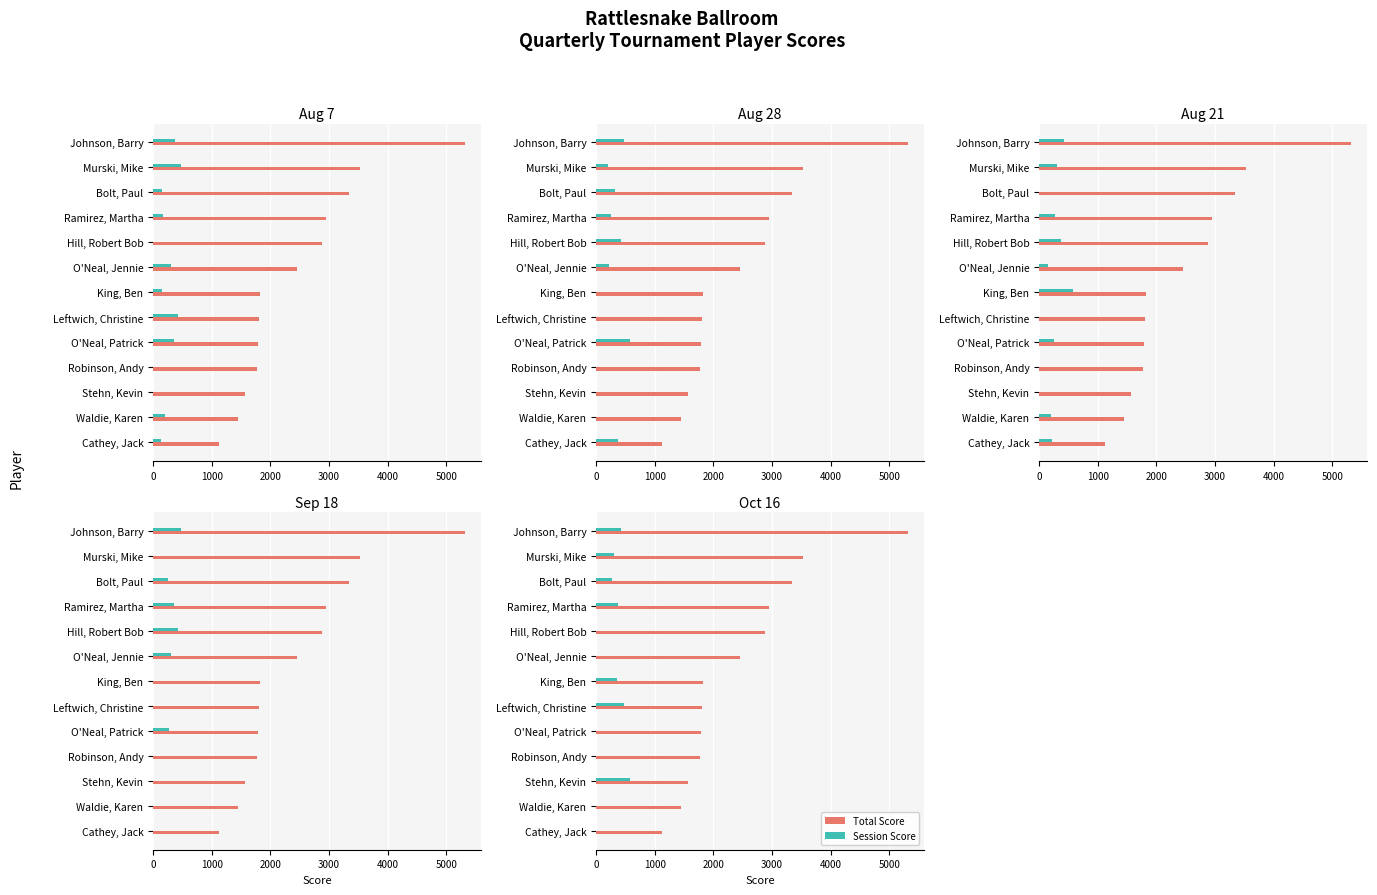

Is it true that the value at Johnson, Barry is 5325?

True